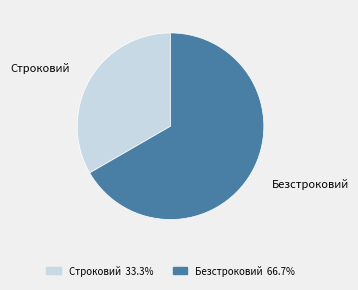

Approximately how many times larger is the value at Безстроковий compared to Строковий?

2.0